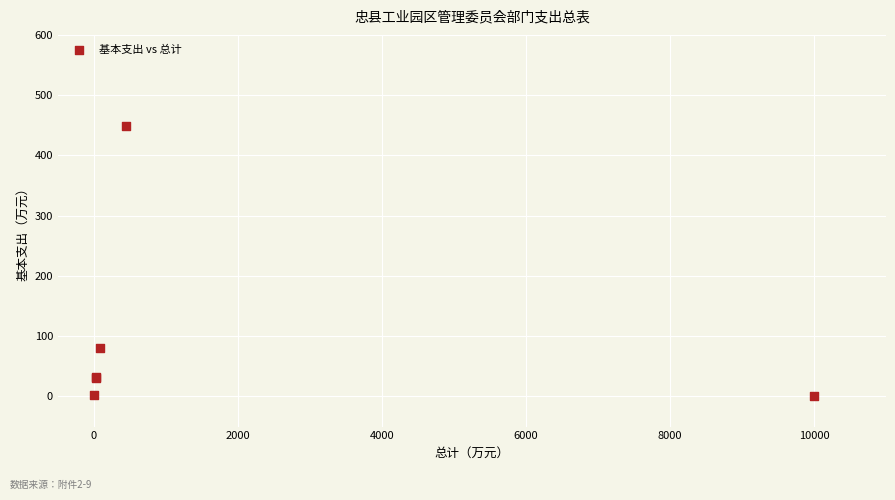

What Y value in the scatter plot is closest to 224?

79.8